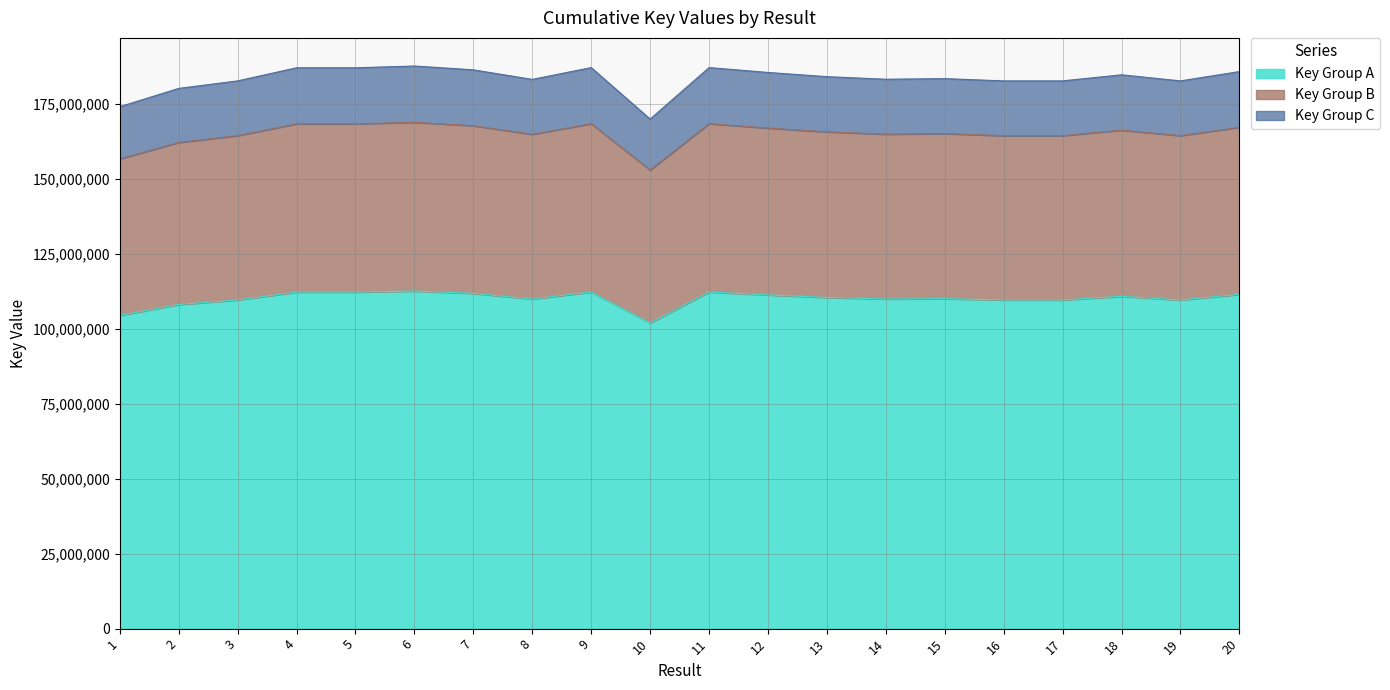

What is the total value across all series at 4?

186989836.0